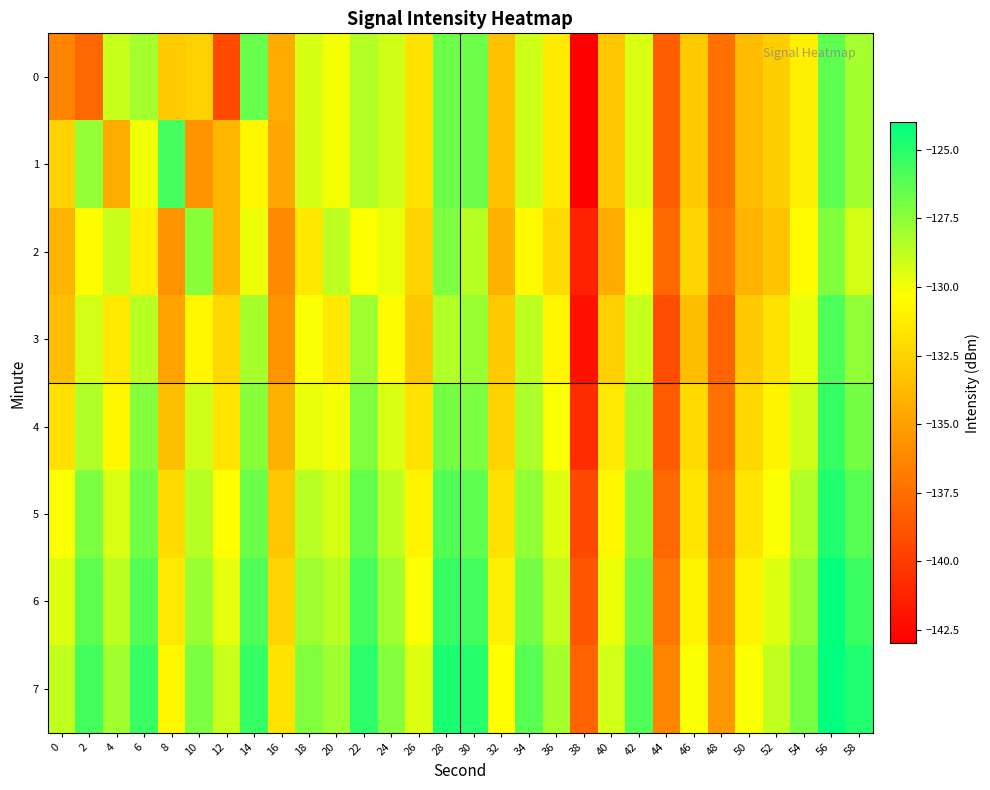

Which series has the largest range (max minus min)?

1